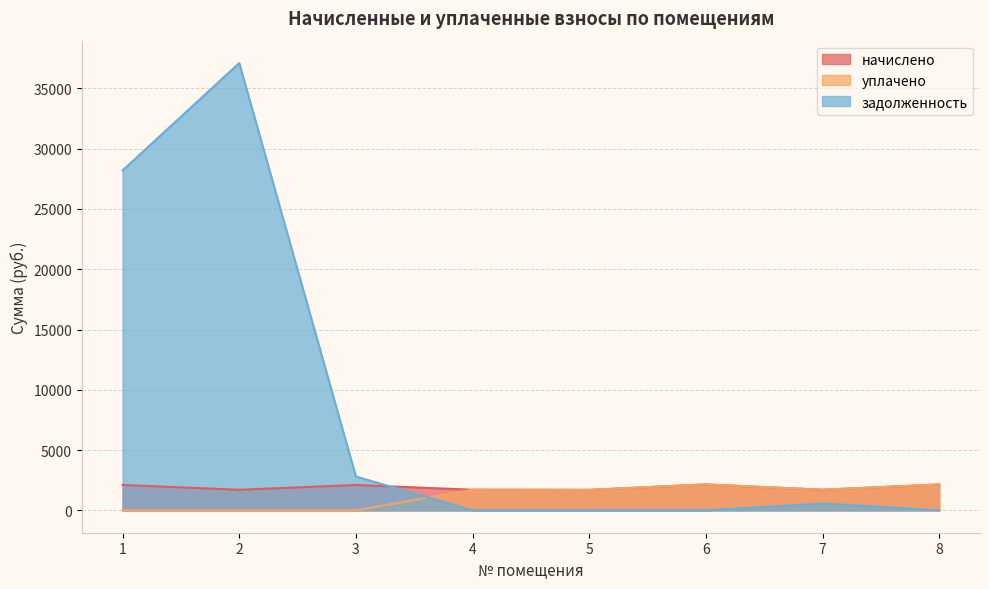

What is the sum of the задолженность values at 4 and 2?

37101.9